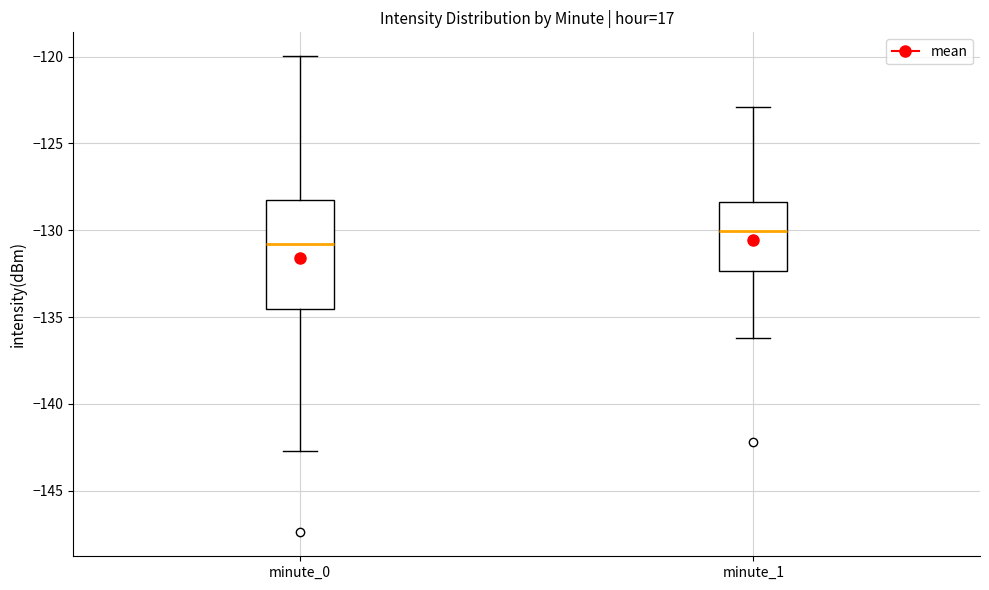

Which box's median line is the lowest?

minute_0